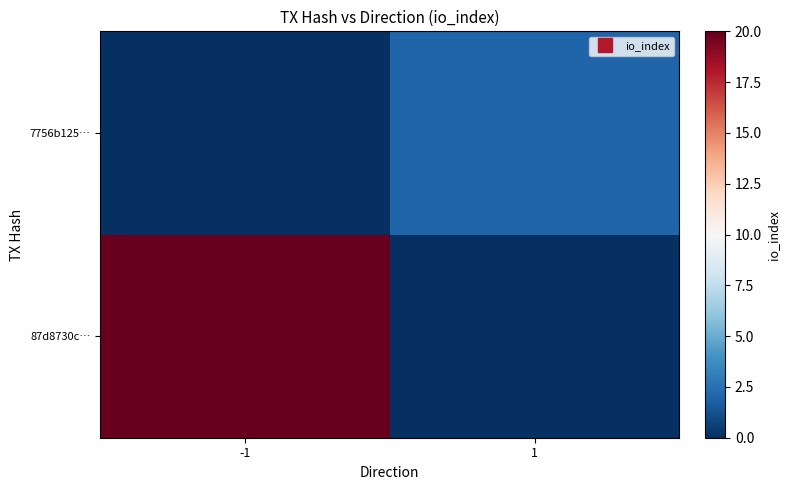

What is the total value across all series at -1?

20